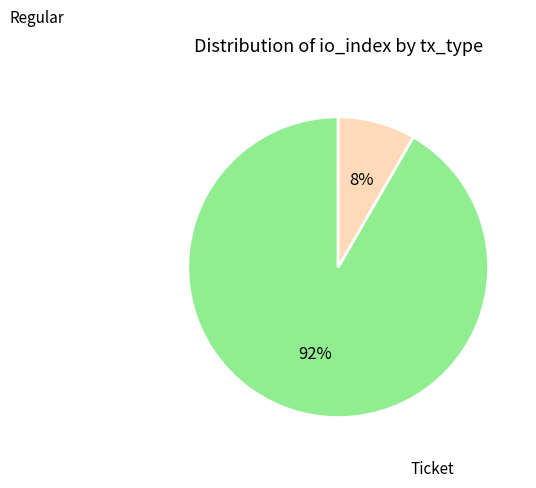

Is there a majority slice in this chart?

Yes